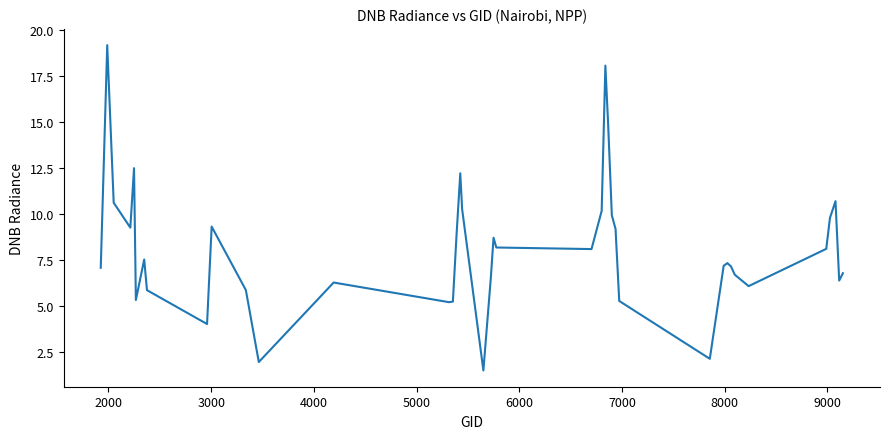

What is the greatest value displayed?

19.2